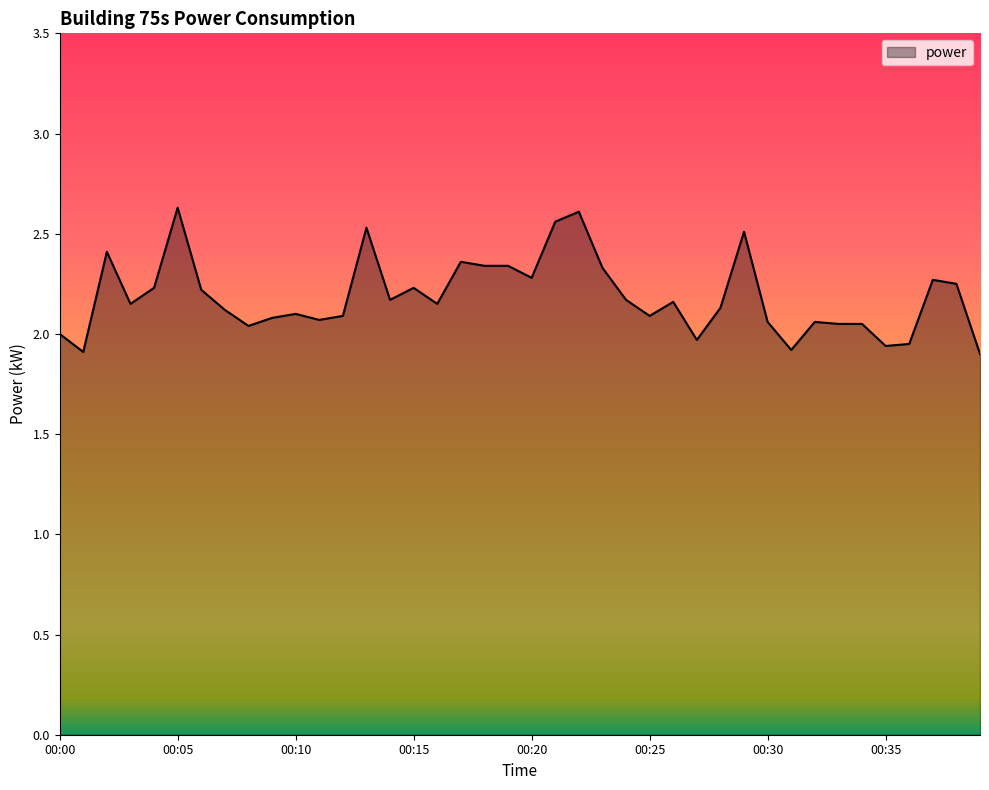

What is the difference between the maximum and minimum values?

0.7